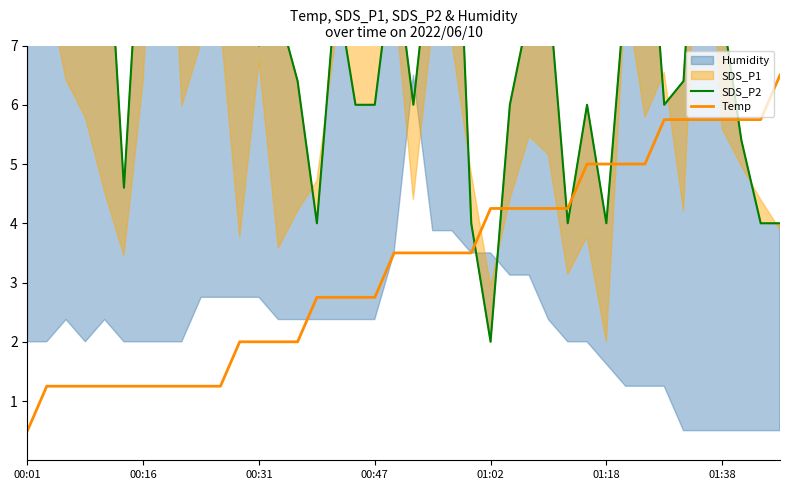

Which category has the lowest value across all series?

00:01